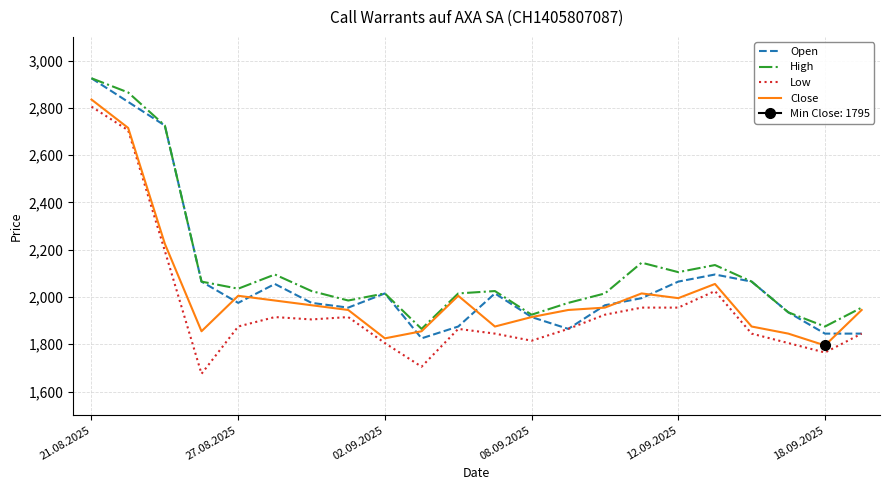

What is the difference between the highest and lowest values at 10?

150